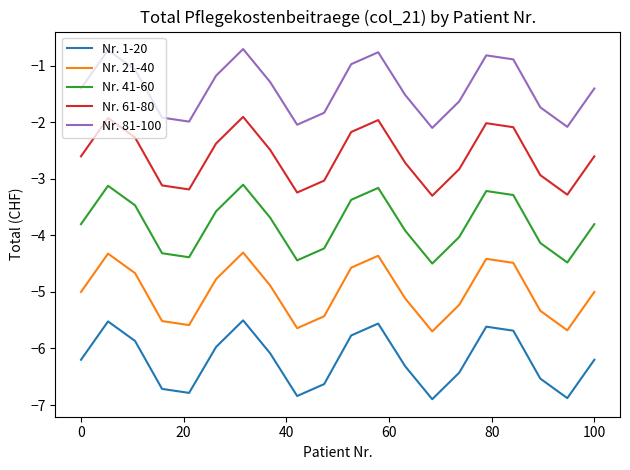

What is the difference between the maximum and minimum values in the Nr. 81-100 series?

1.4